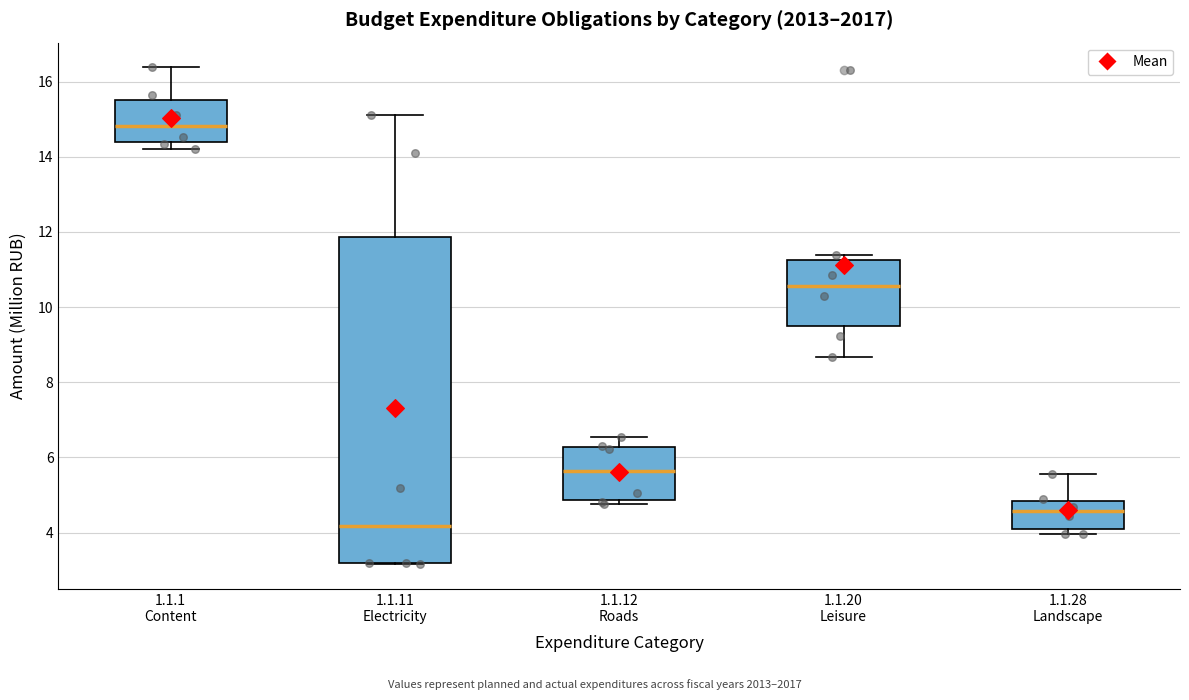

Where is the upper edge of the box for 1.1.28 Landscape on the y-axis? The values are not printed on the chart, so give them approximately, as read against the axis.

4.8